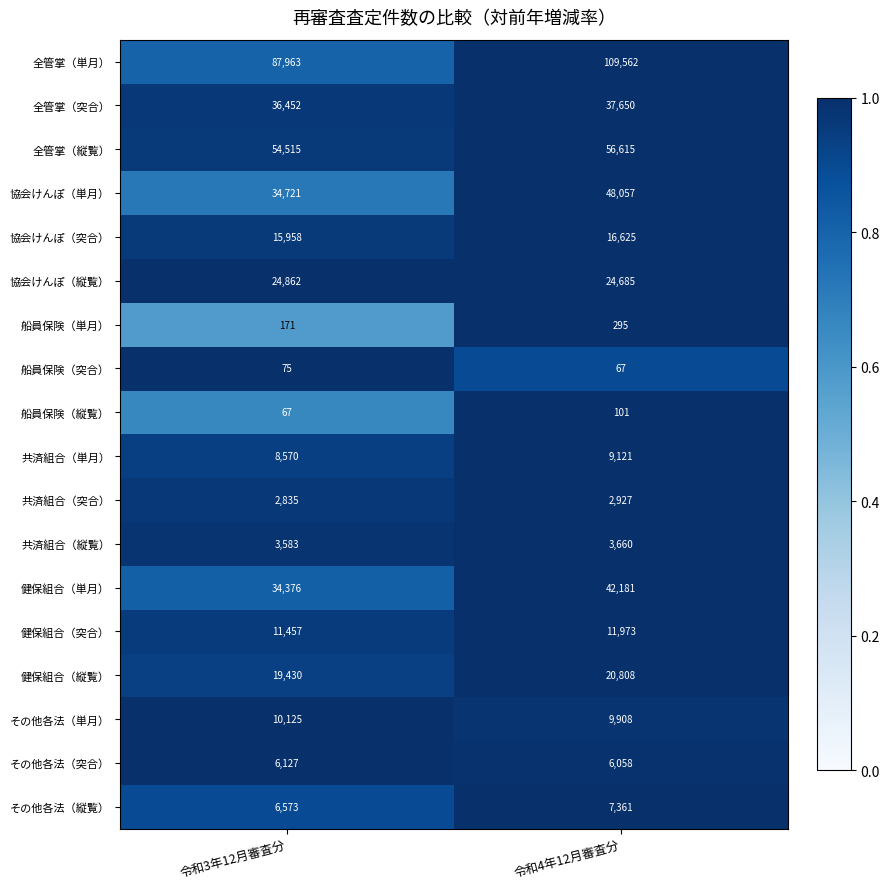

What is the smallest value displayed?

67